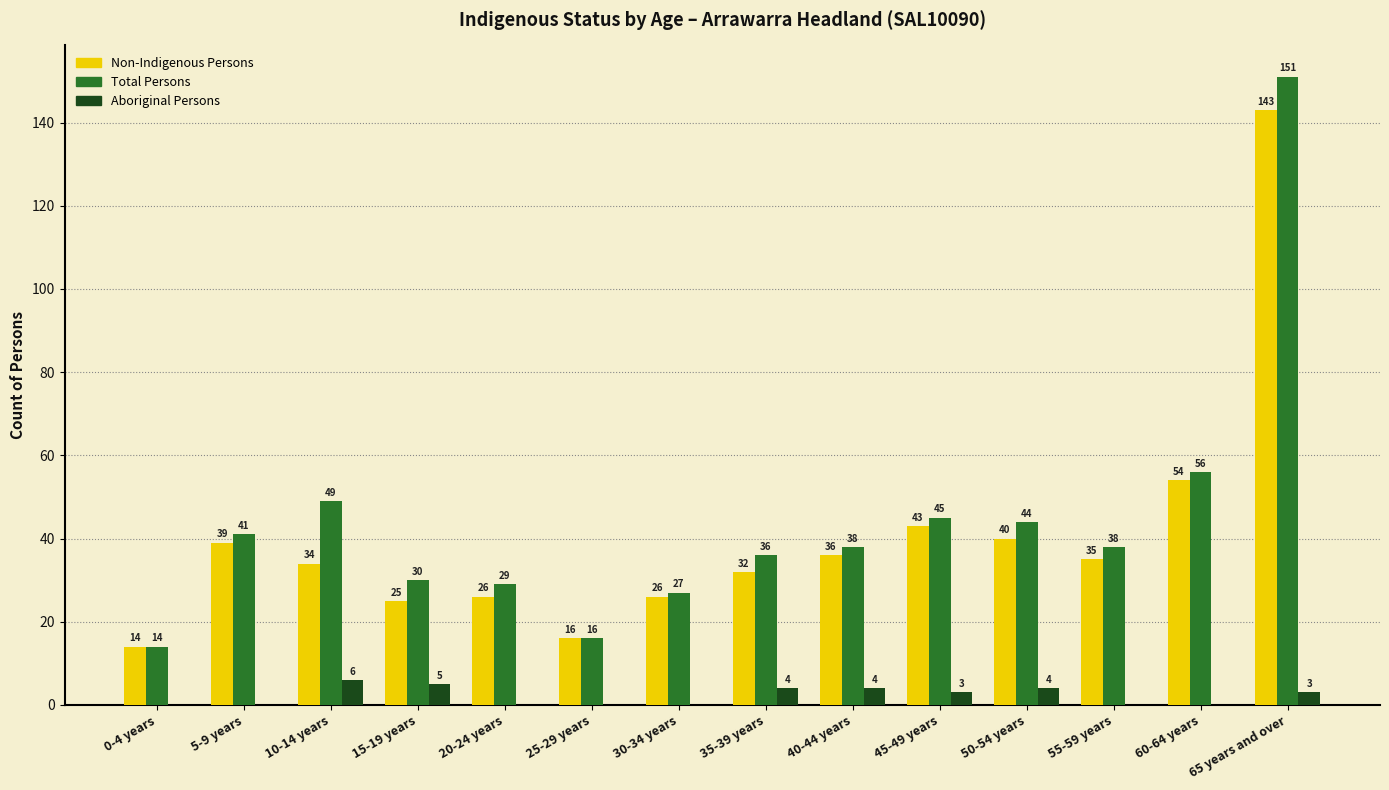

Reading left to right, extract all data points from this chart.

Non-Indigenous Persons: 14	39	34	25	26	16	26	32	36	43	40	35	54	143
Total Persons: 14	41	49	30	29	16	27	36	38	45	44	38	56	151
Aboriginal Persons: 0	0	6	5	0	0	0	4	4	3	4	0	0	3